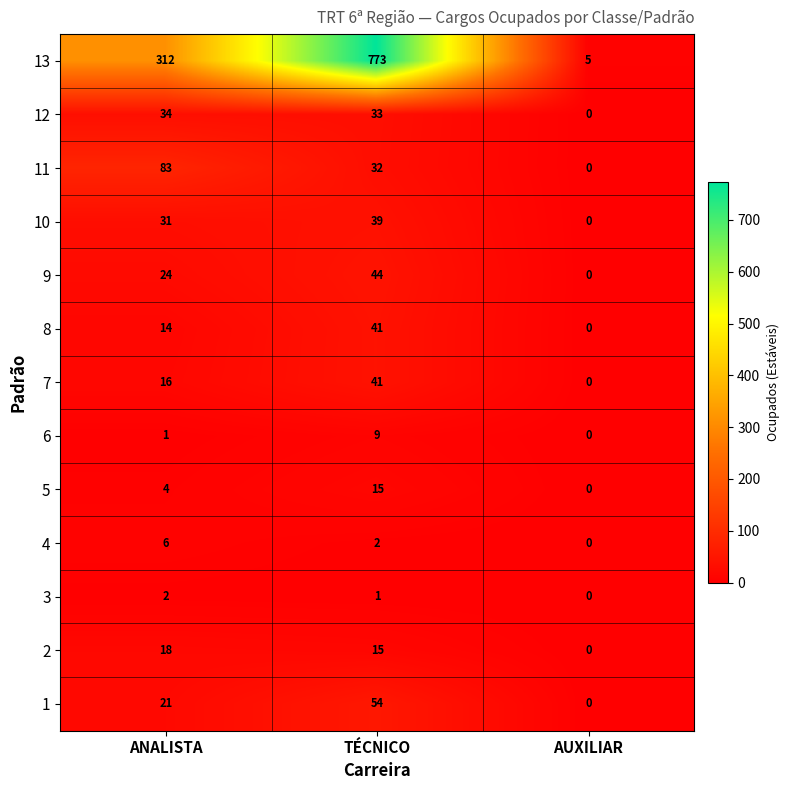

What is the difference between the second highest and minimum values in the 12 series?

33